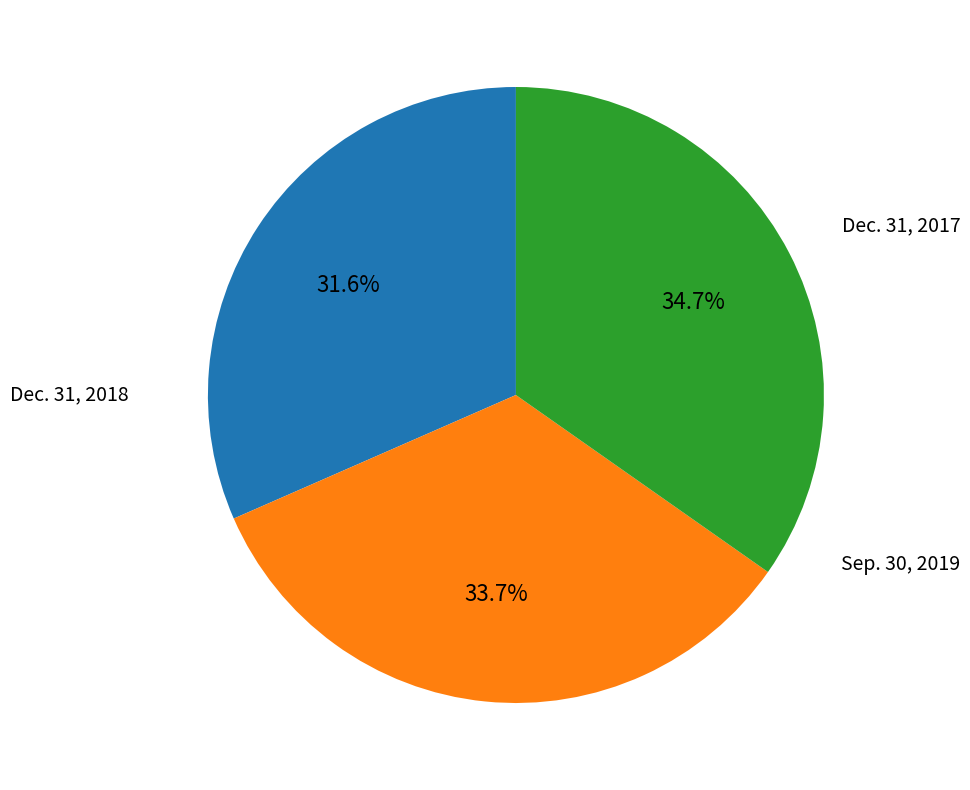

Combined, do Sep. 30, 2019 and Dec. 31, 2018 account for over 50%?

Yes